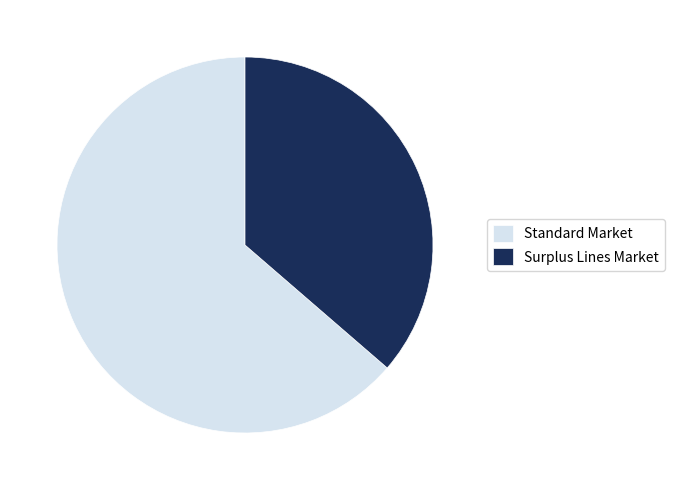

Combined, do Standard Market and Surplus Lines Market account for over 50%?

Yes